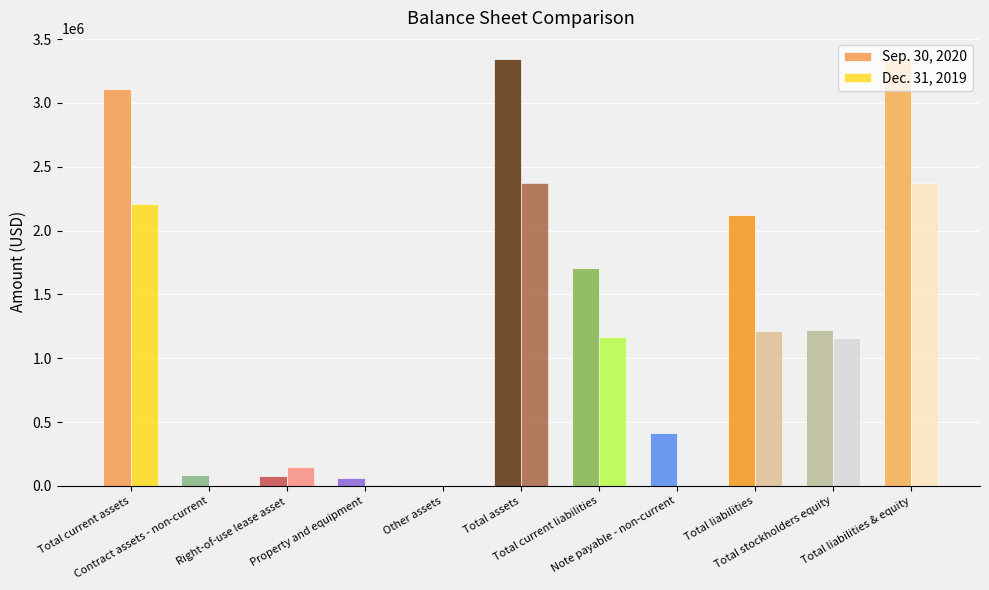

True or false: Sep. 30, 2020 has a value of 61500 at Property and equipment.

True